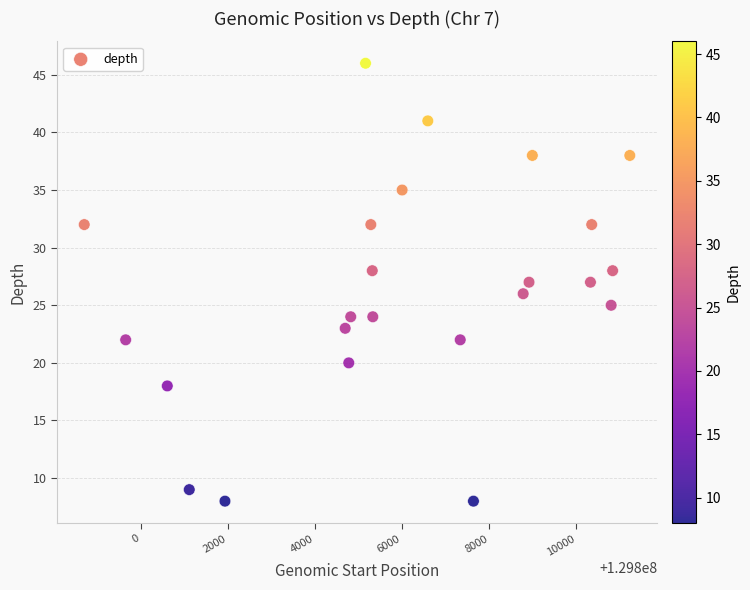

What is the range of Y values (max minus min)?

38